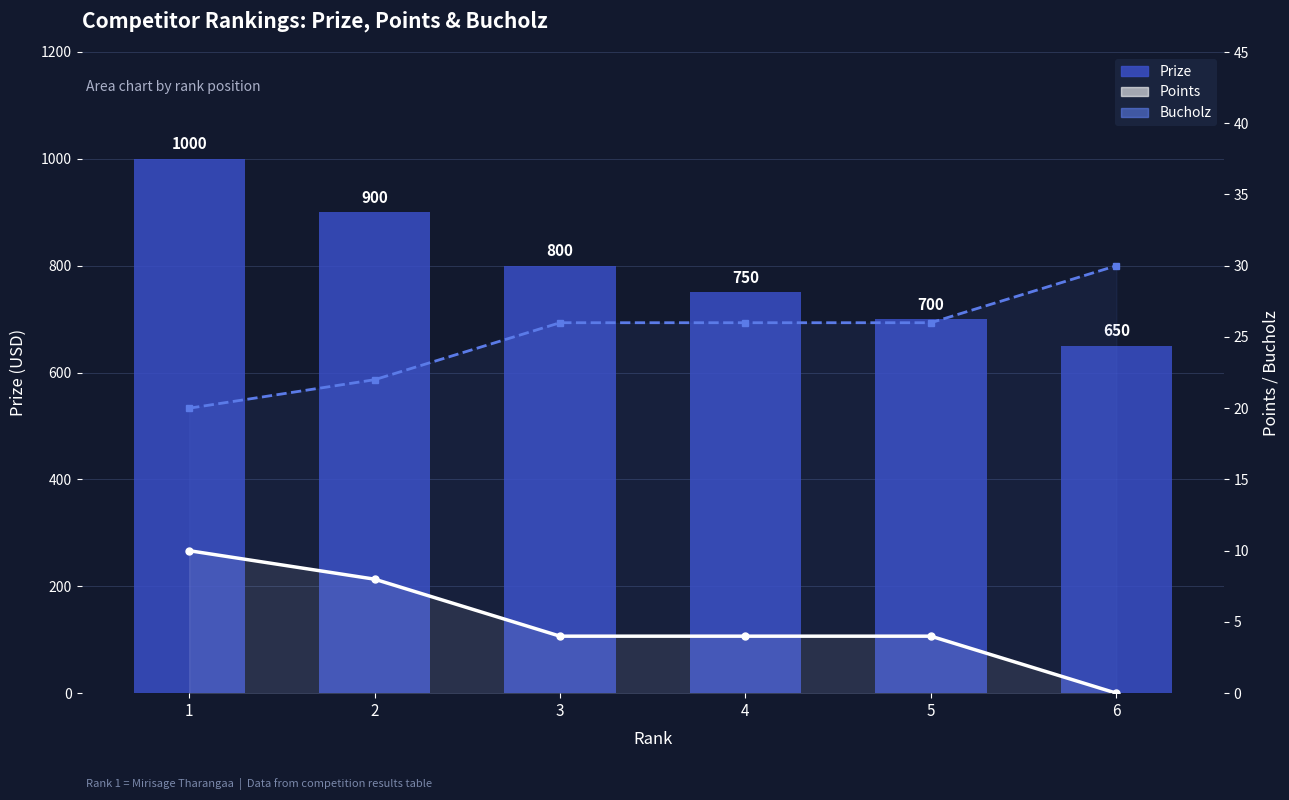

At how many categories does at least one series exceed 904?

1